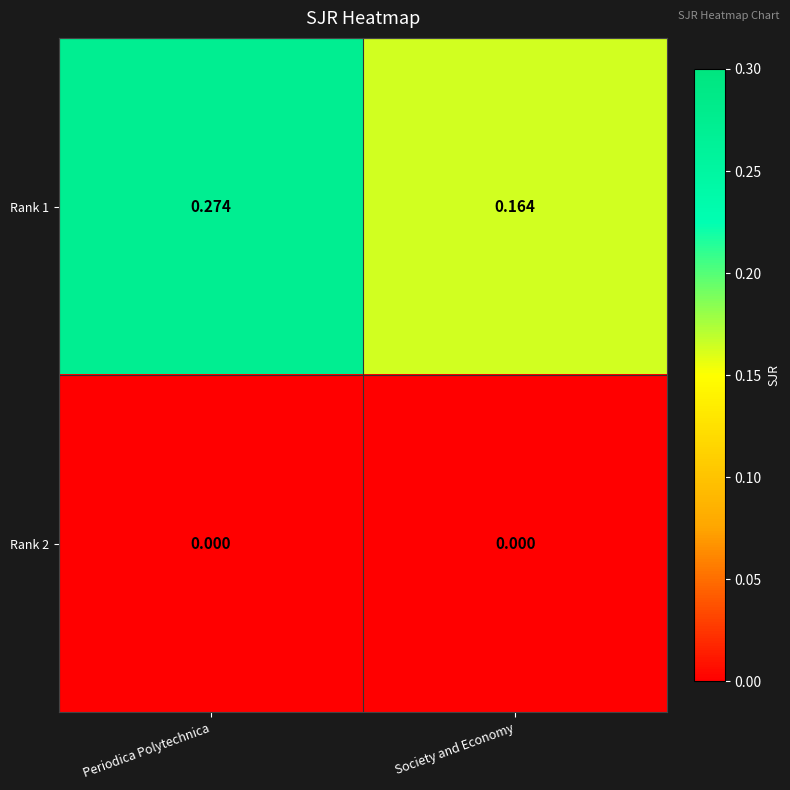

Rank the series by their maximum value, from lowest to highest.

Rank 2, Rank 1